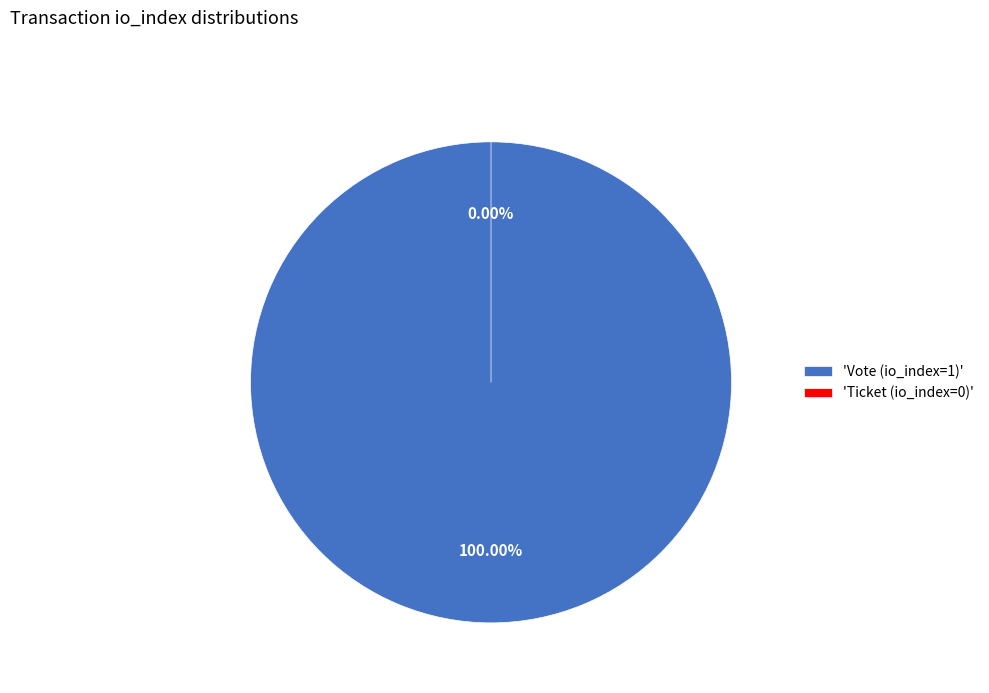

How many segments does this pie chart have?

2